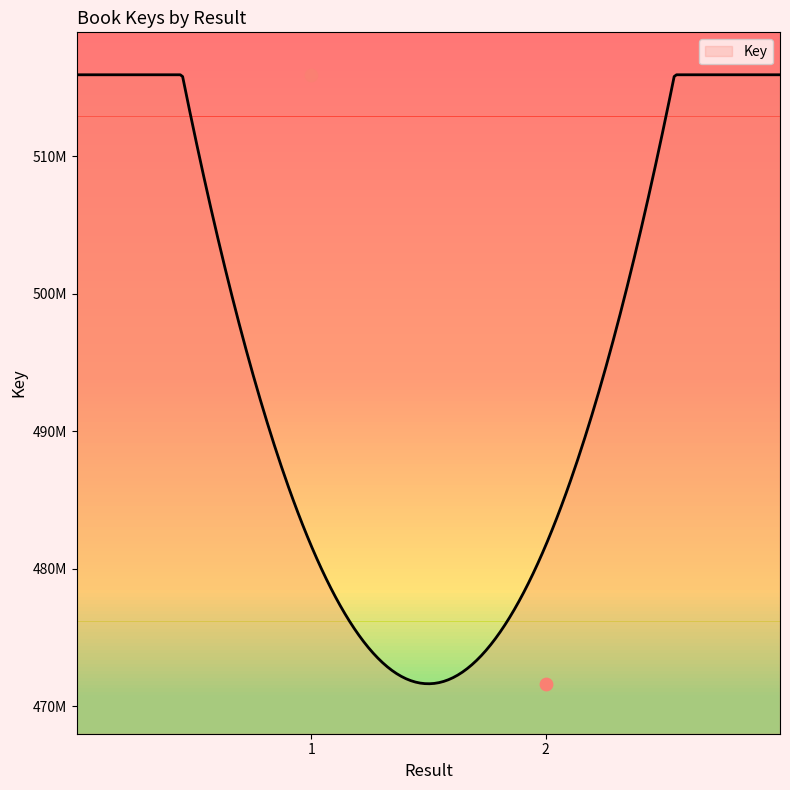

What is the change in value from 1 to ?

-44280520